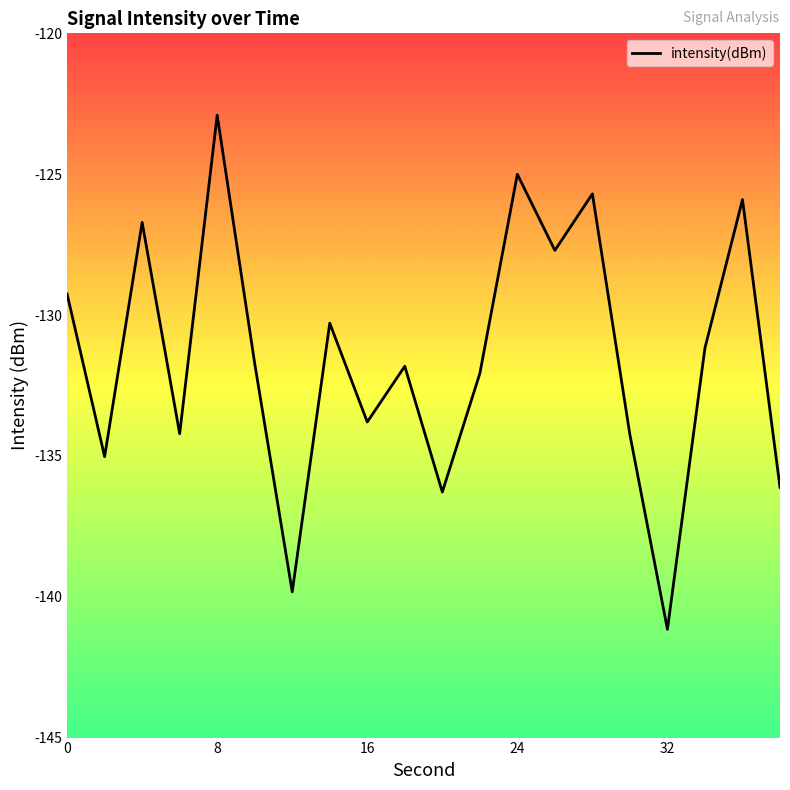

What is the smallest value displayed?

-141.2